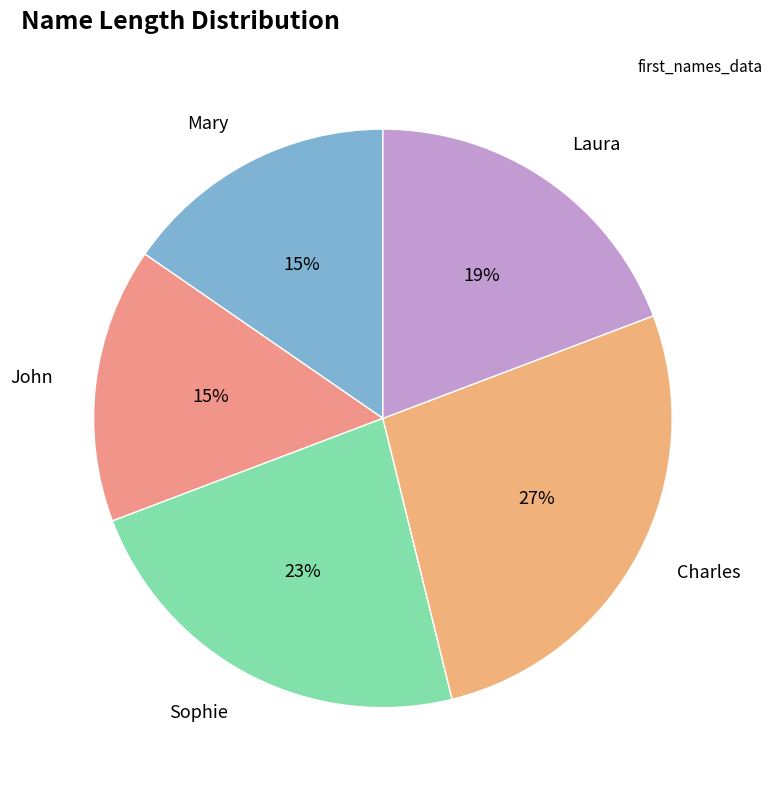

To the nearest percent, what is the combined percentage of John and Charles?

42%